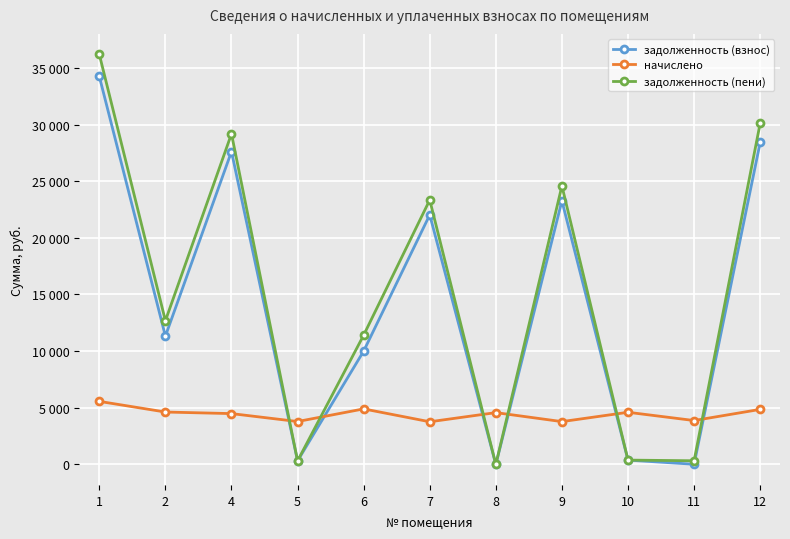

What is the total value across all series at 10?

5370.7